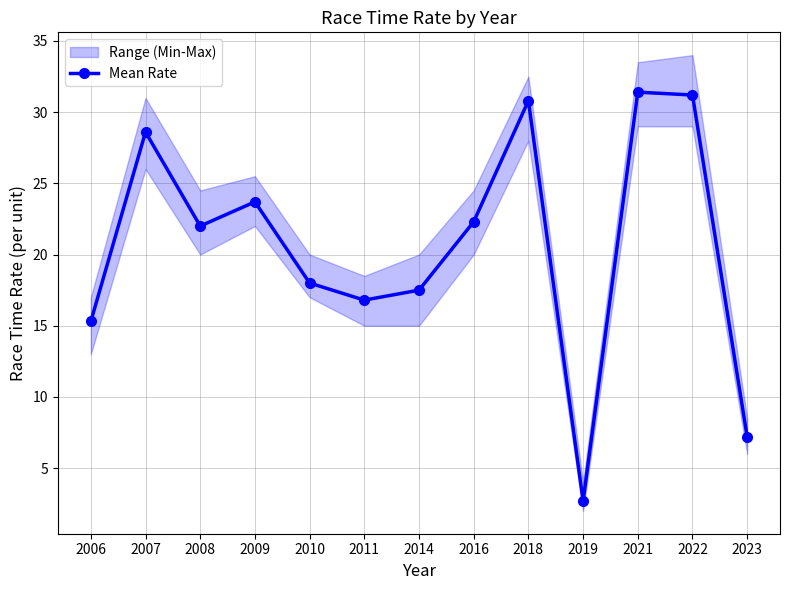

Rank the categories by value from lowest to highest.

2019, 2023, 2006, 2011, 2014, 2010, 2008, 2016, 2009, 2007, 2018, 2022, 2021